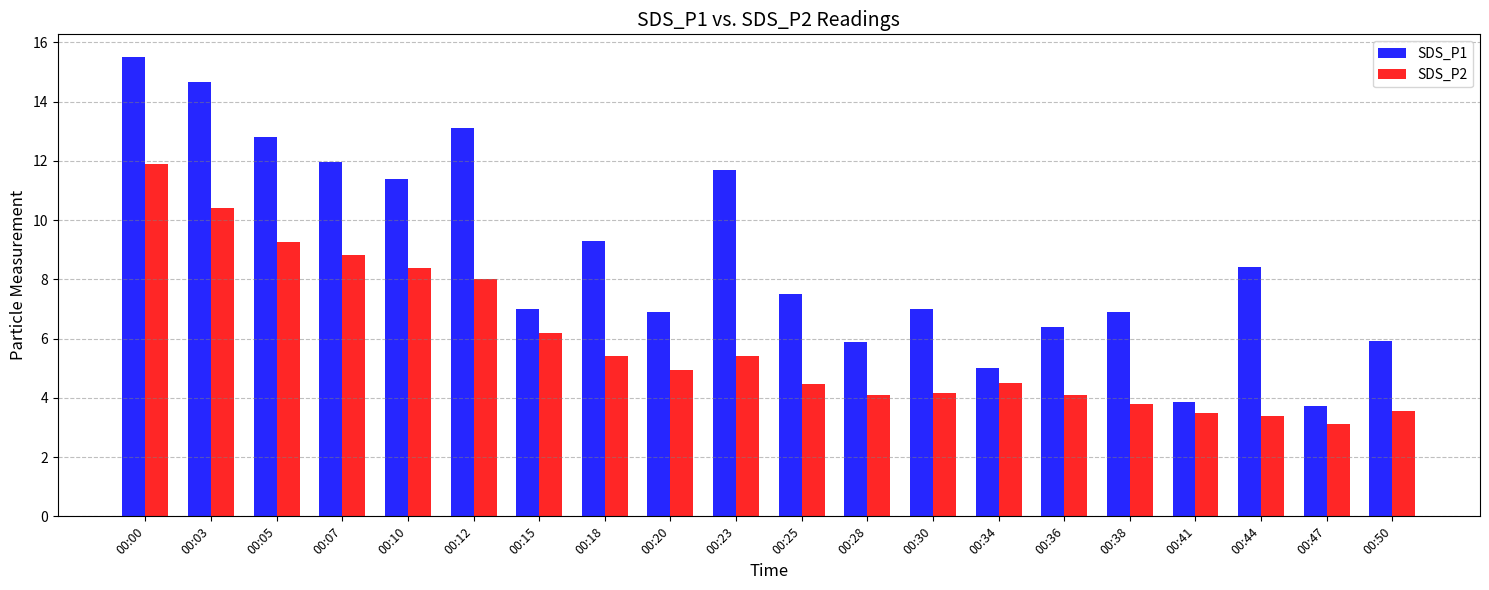

Where is SDS_P2 nearest to the value 7?

00:15